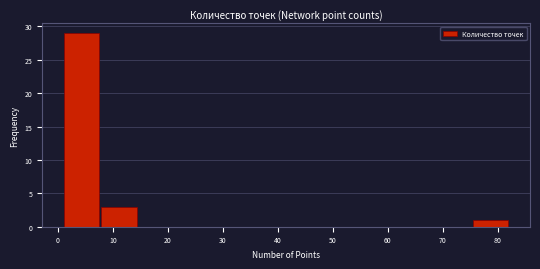

Reading left to right, list every bar in this chart as the range it spans on the x-axis followed by its height. Neither the bar edges nor the heights are printed on the chart, so give them approximately, as read against the axes.

1 to 8: 29
8 to 15: 3
15 to 21: 0
21 to 28: 0
28 to 35: 0
35 to 42: 0
42 to 48: 0
48 to 55: 0
55 to 62: 0
62 to 69: 0
69 to 75: 0
75 to 82: 1